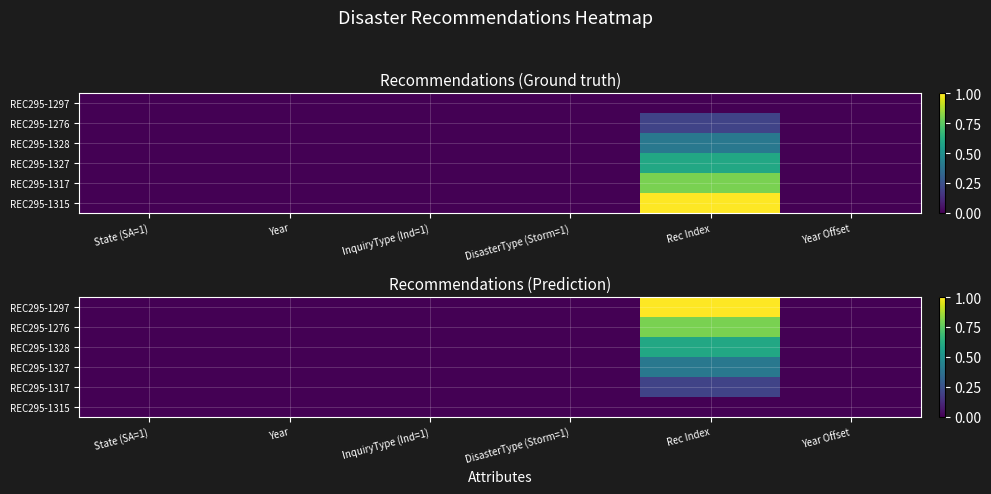

At which label is REC295-1328 closest to 0?

State (SA=1)